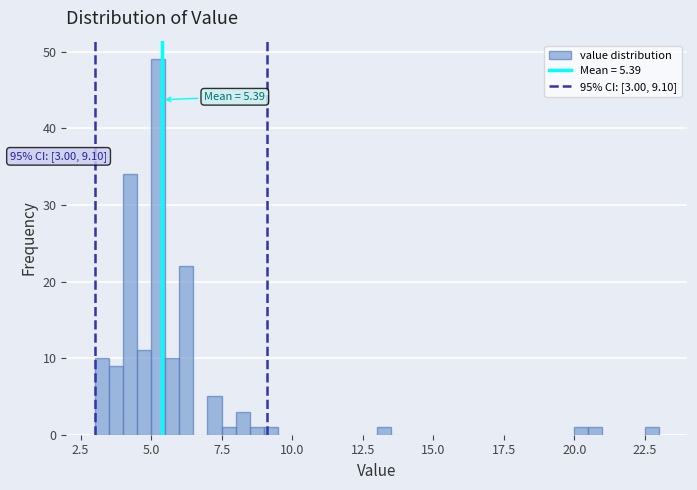

Read against the x-axis, roughly where is the centre of the tallest bar?

5.5